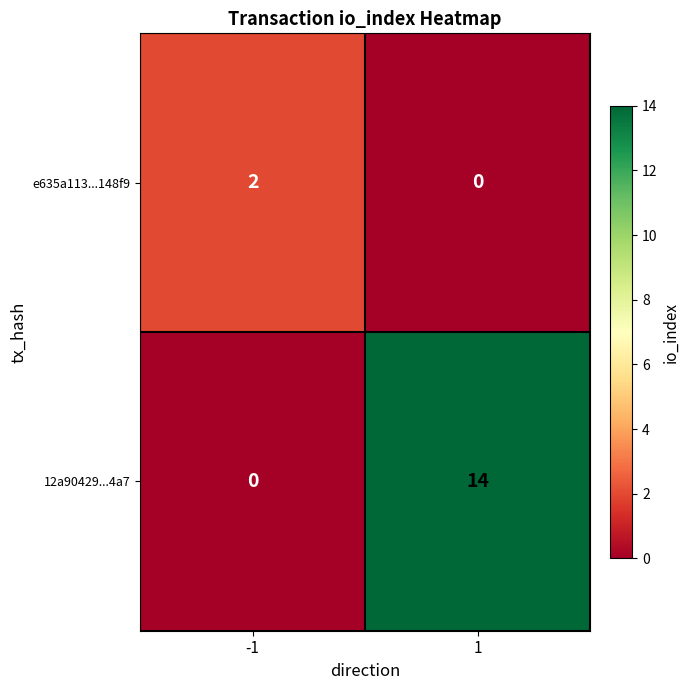

How many categories are shown in the chart?

2